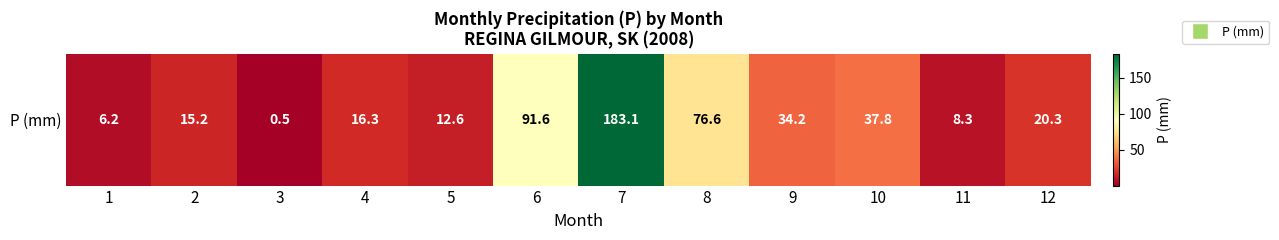

List the labels in order of value, smallest first.

3, 1, 11, 5, 2, 4, 12, 9, 10, 8, 6, 7